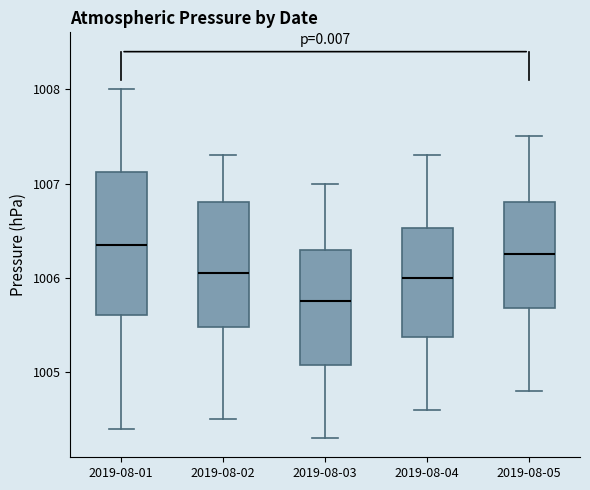

Reading left to right, read every box against the y-axis: the position of its median line, the range the box covers, and the ends of its whiskers. The values are not printed on the chart, so give them approximately, as read against the axis.

2019-08-01: median 1006.4, box 1005.6 to 1007.1, whiskers 1004.4 to 1008.0
2019-08-02: median 1006.1, box 1005.5 to 1006.8, whiskers 1004.5 to 1007.3
2019-08-03: median 1005.8, box 1005.1 to 1006.3, whiskers 1004.3 to 1007.0
2019-08-04: median 1006.0, box 1005.4 to 1006.5, whiskers 1004.6 to 1007.3
2019-08-05: median 1006.3, box 1005.7 to 1006.8, whiskers 1004.8 to 1007.5